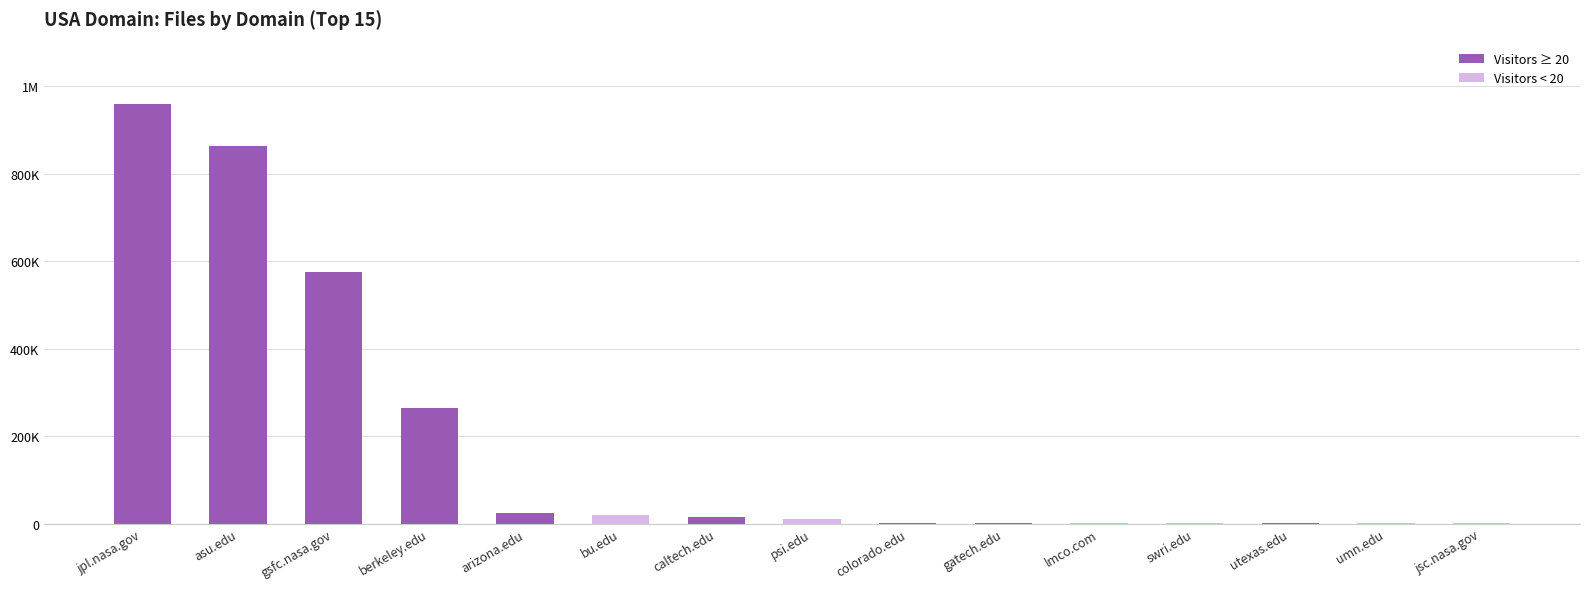

At which label is the value closest to 479404?

gsfc.nasa.gov